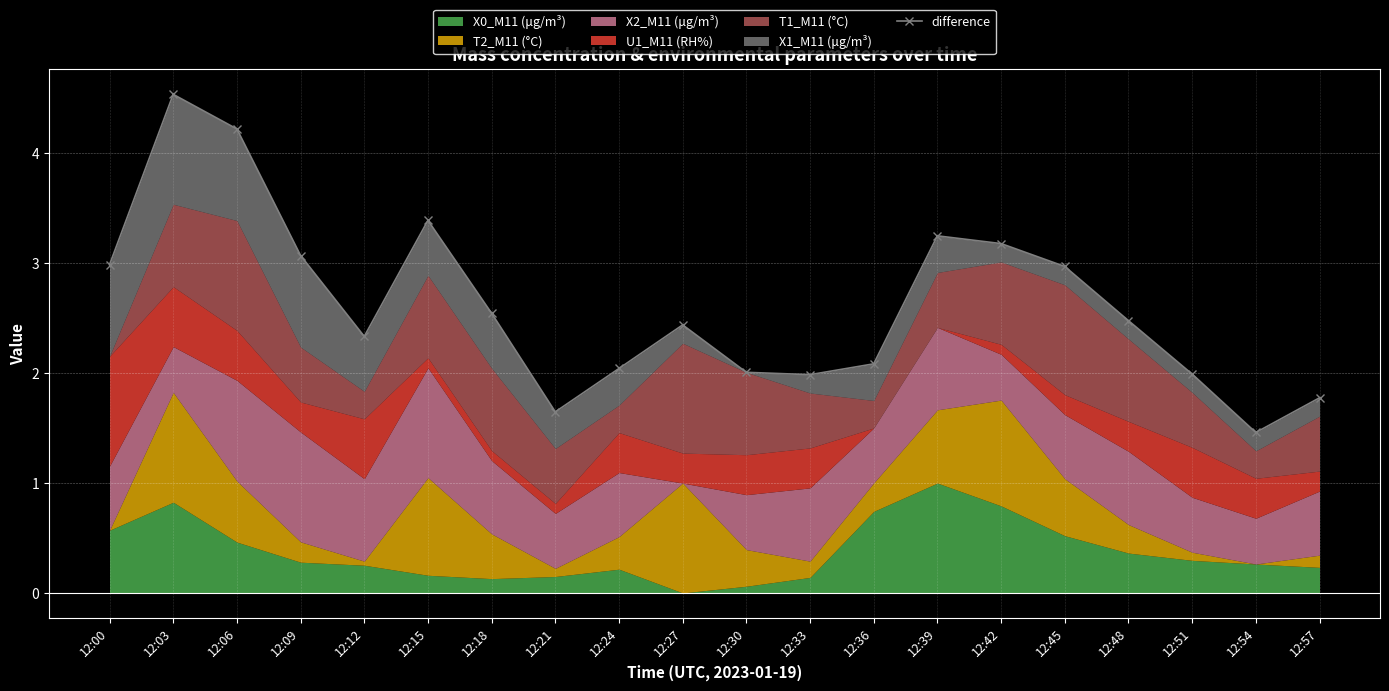

Reading right to left, transcribe all the data shown in this chart.

12:57=1.8	12:54=1.5	12:51=2.0	12:48=2.5	12:45=3.0	12:42=3.2	12:39=3.2	12:36=2.1	12:33=2.0	12:30=2.0	12:27=2.4	12:24=2.0	12:21=1.6	12:18=2.5	12:15=3.4	12:12=2.3	12:09=3.1	12:06=4.2	12:03=4.5	12:00=3.0